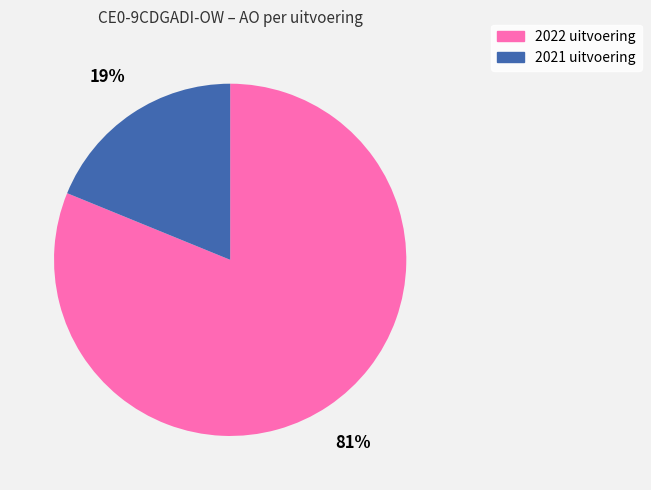

Rank the categories by value from highest to lowest.

2022 uitvoering, 2021 uitvoering